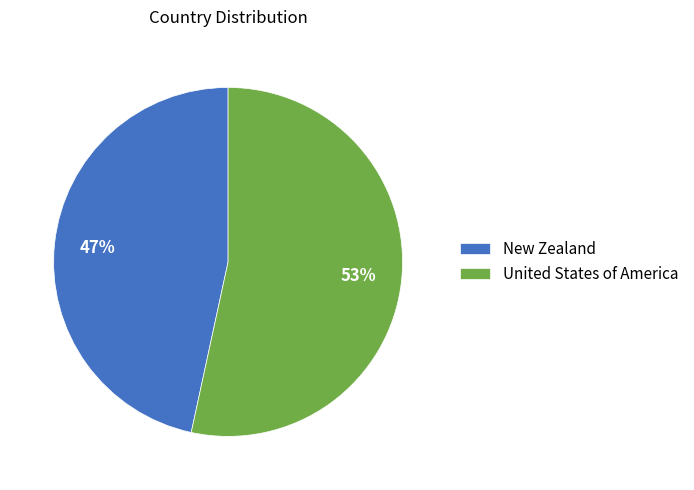

How many segments does this pie chart have?

2